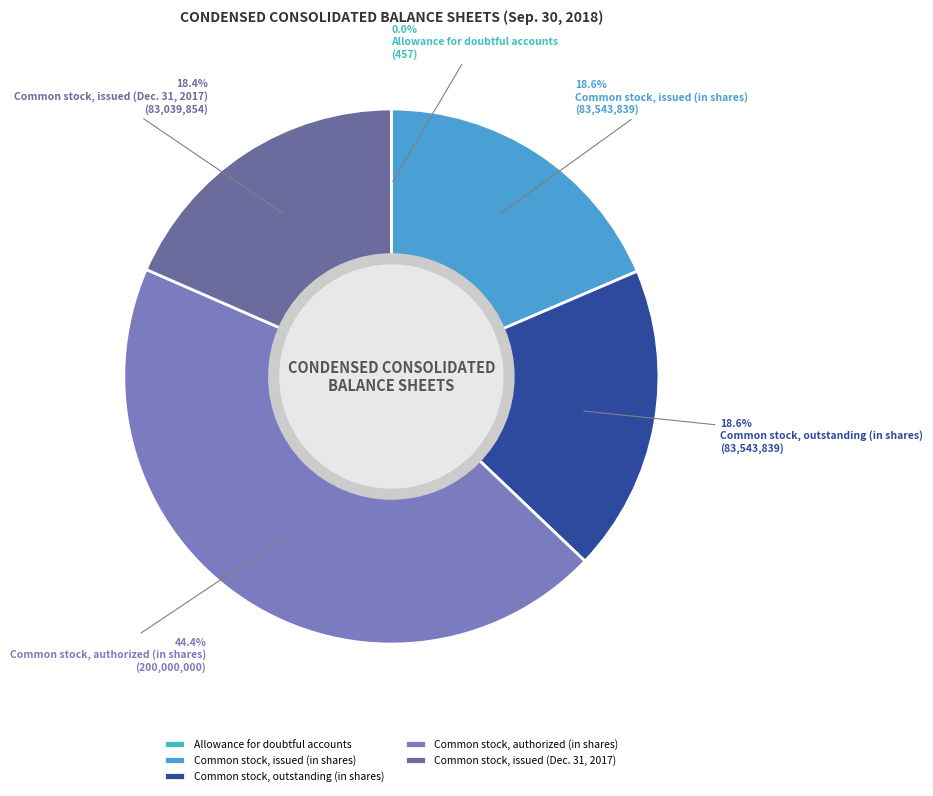

Does Common stock, outstanding (in shares) account for over 50% of the chart?

No